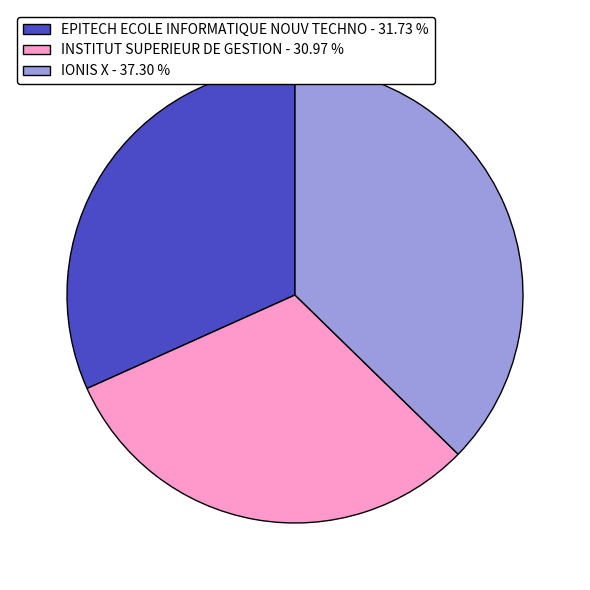

The EPITECH ECOLE INFORMATIQUE NOUV TECHNO slice represents 32% of the pie. True or false?

True